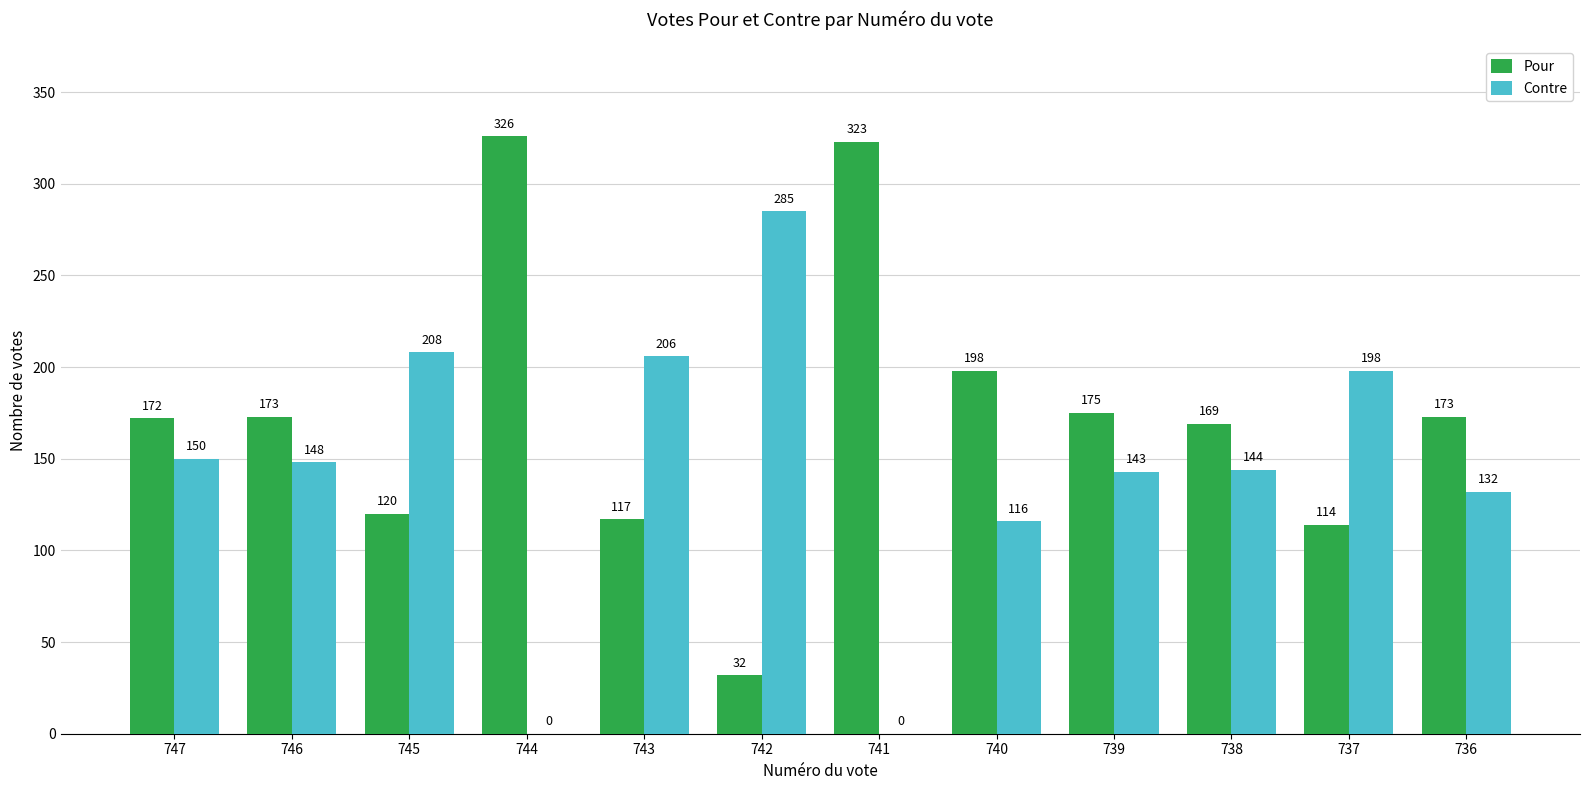

Which series changed the most between 745 and 741?

Contre